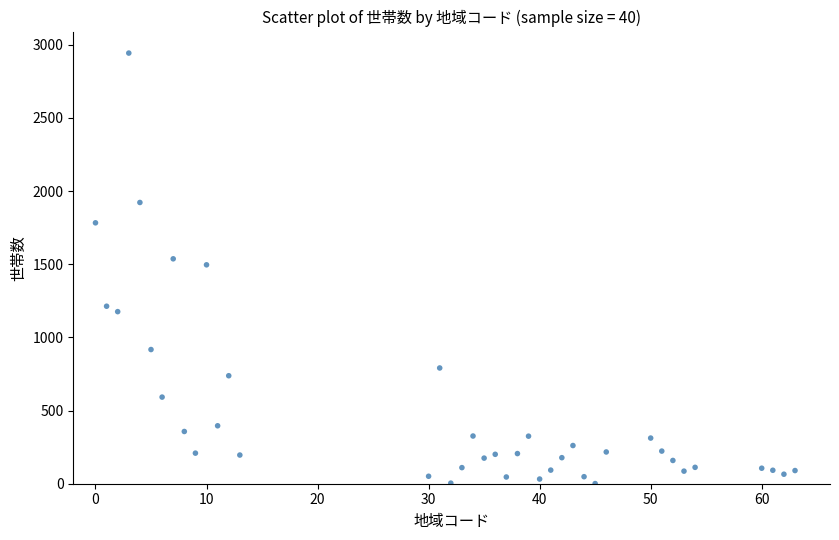

What is the range of Y values (max minus min)?

2942